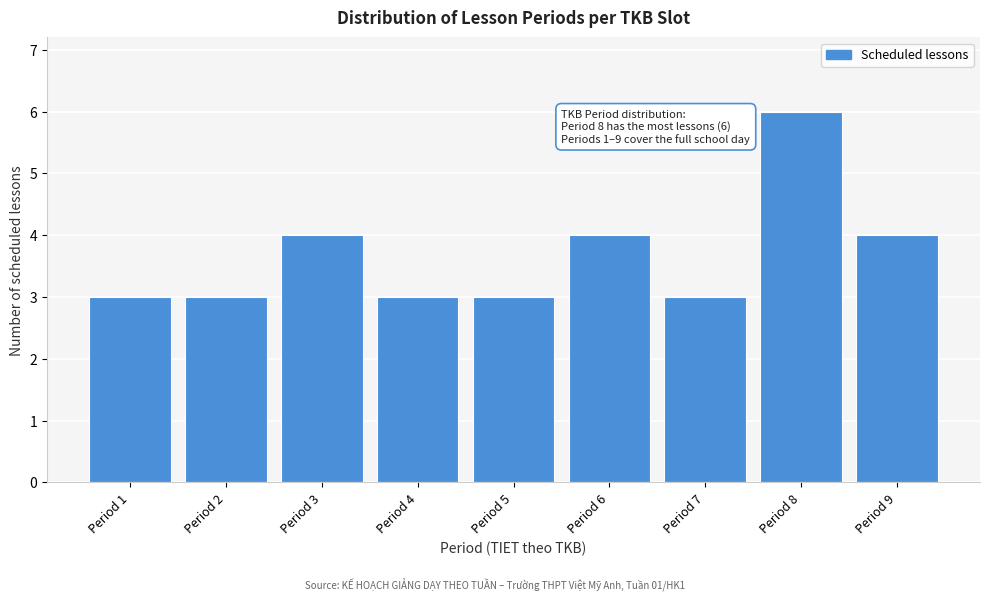

Reading right to left, what are all the values shown in this chart?

Period 9=4	Period 8=6	Period 7=3	Period 6=4	Period 5=3	Period 4=3	Period 3=4	Period 2=3	Period 1=3